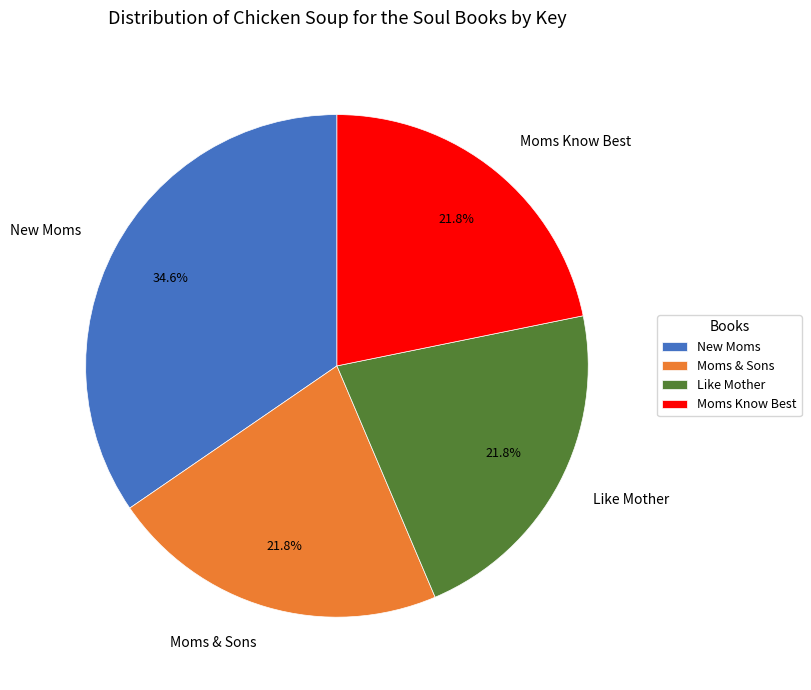

Approximately how many times larger is the value at Moms & Sons compared to New Moms?

0.6